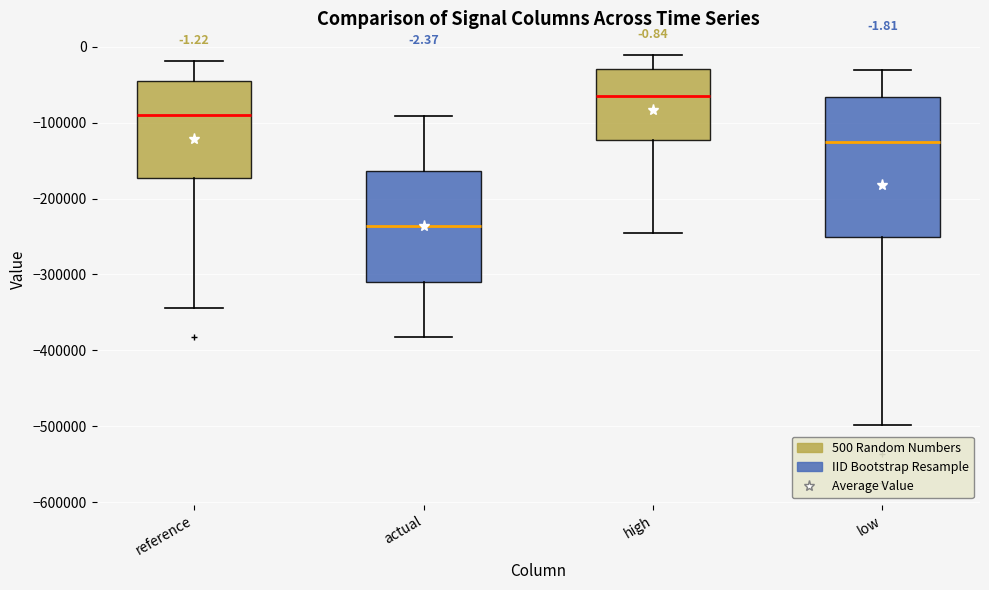

Comparing the boxes themselves (not the whiskers), which one is the tallest?

low